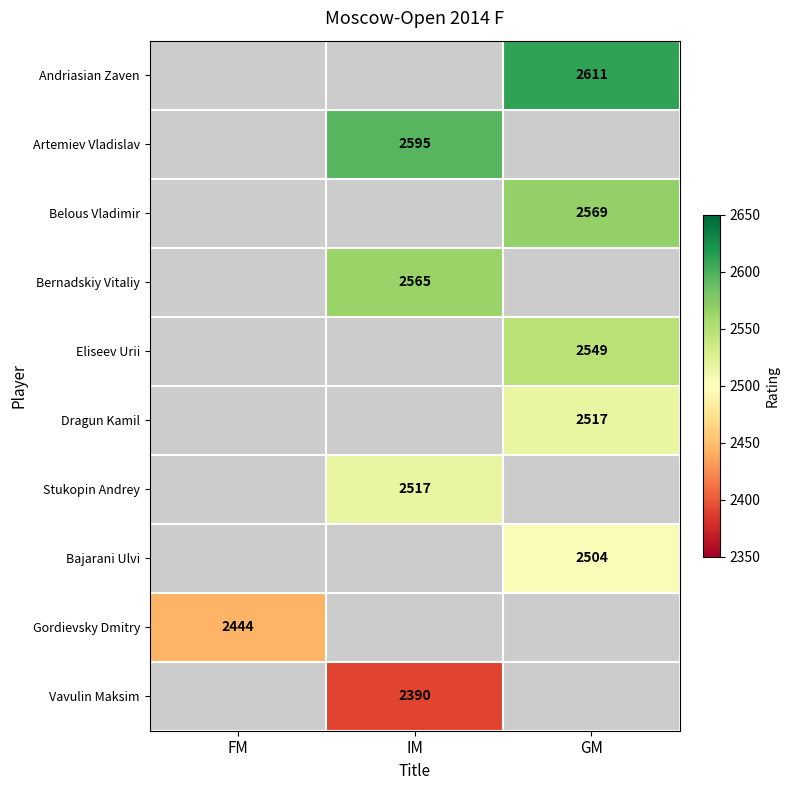

The value of Vavulin Maksim at IM is 3778. True or false?

False